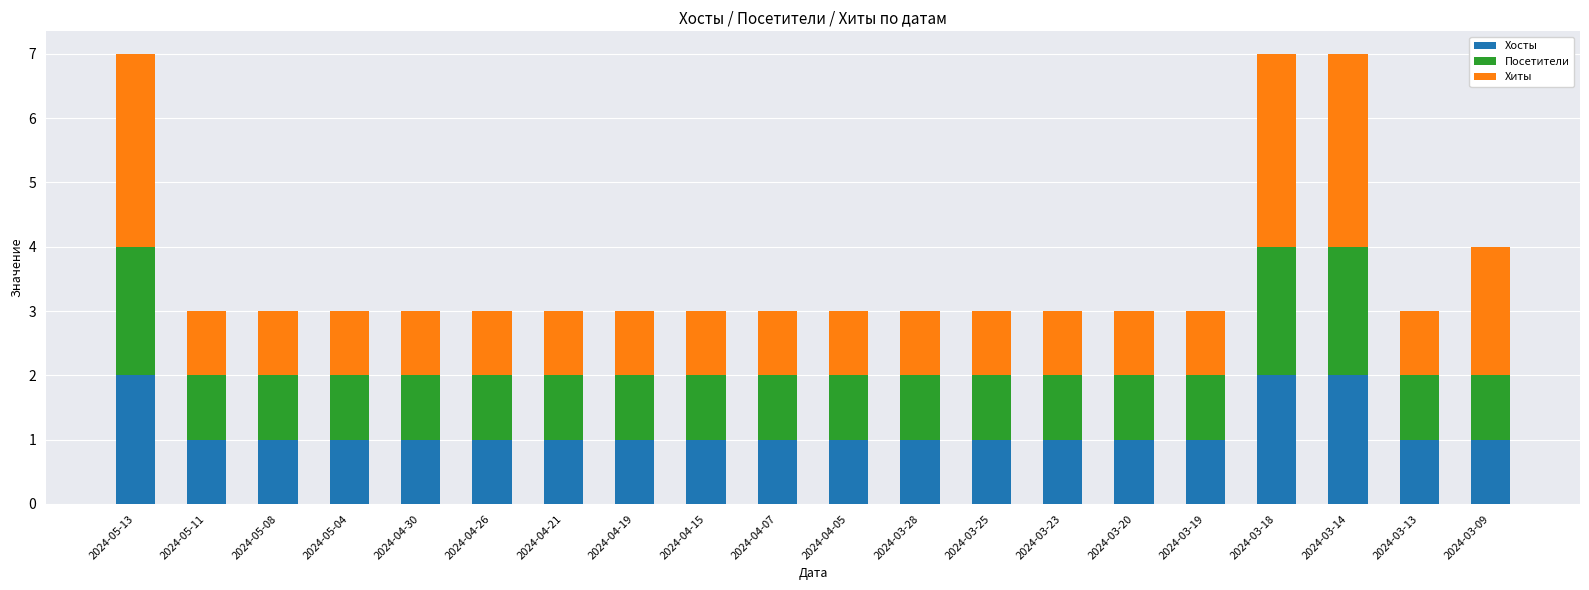

What is the difference between the maximum and second lowest values in the Хосты series?

1